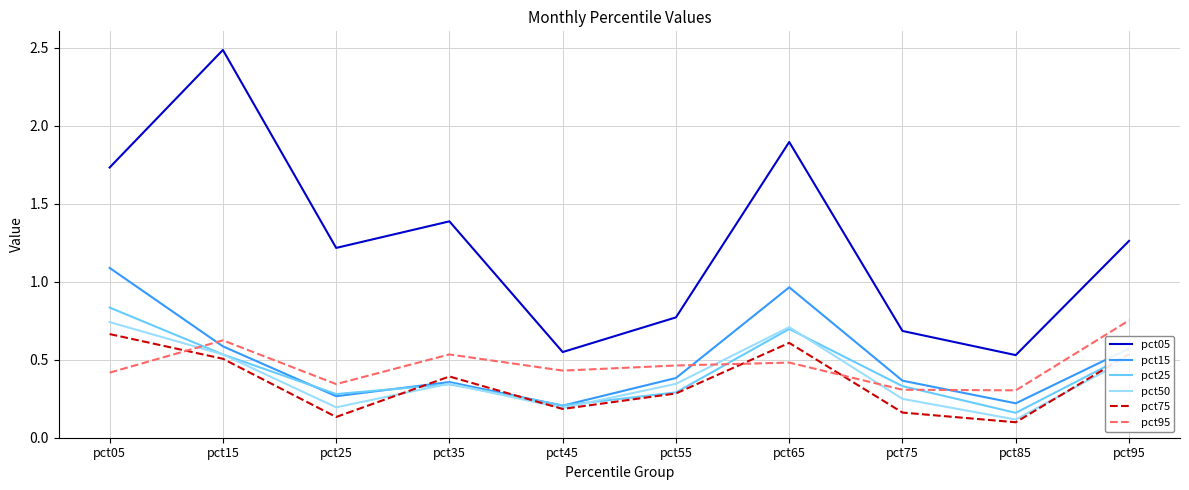

True or false: pct95 and pct05 cross at least once.

False